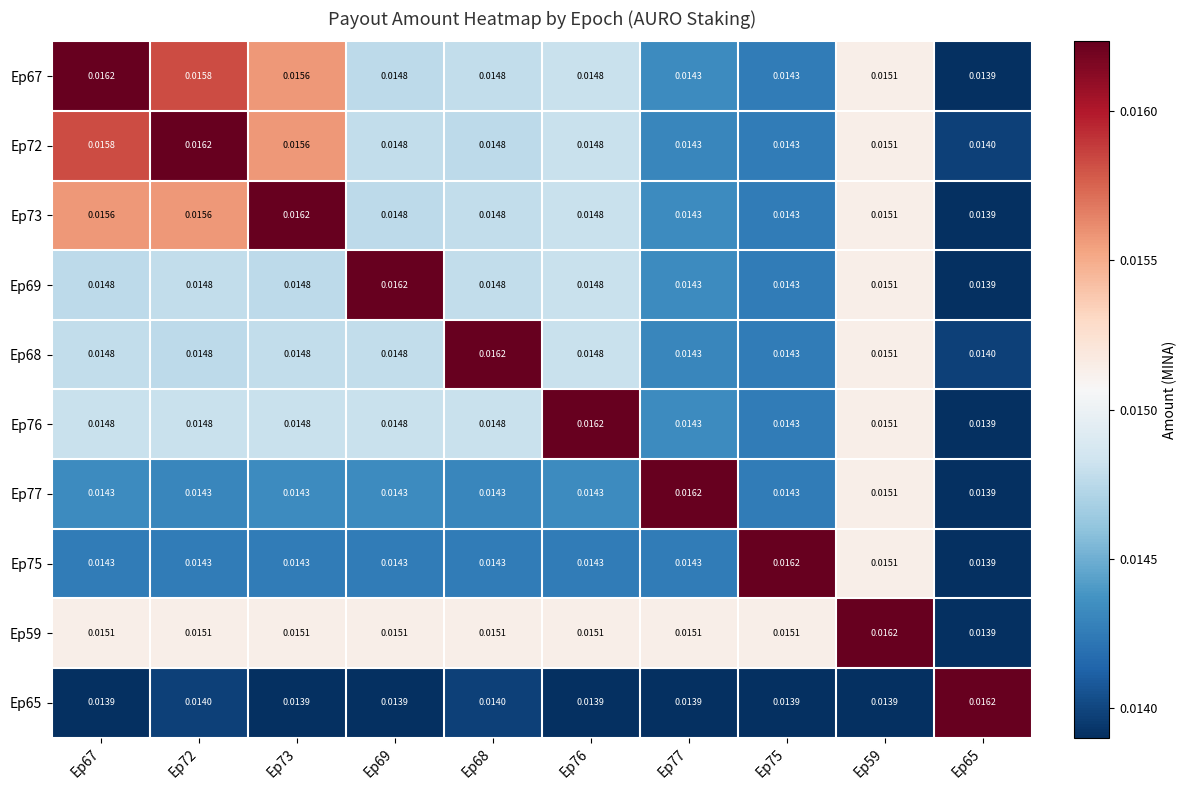

Rank the series at Ep72 from lowest to highest value.

Ep65, Ep75, Ep77, Ep68, Ep69, Ep76, Ep59, Ep73, Ep67, Ep72